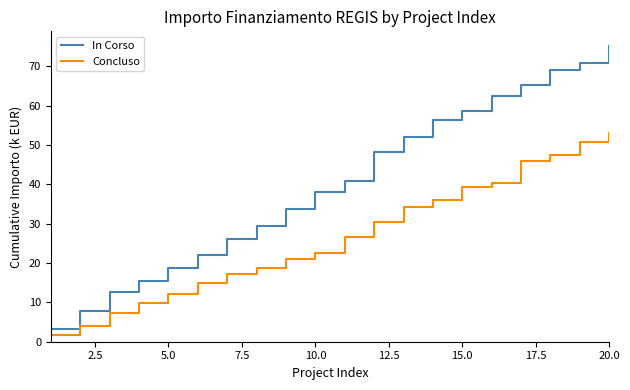

List the series in order of their peak value, highest first.

In Corso, Concluso